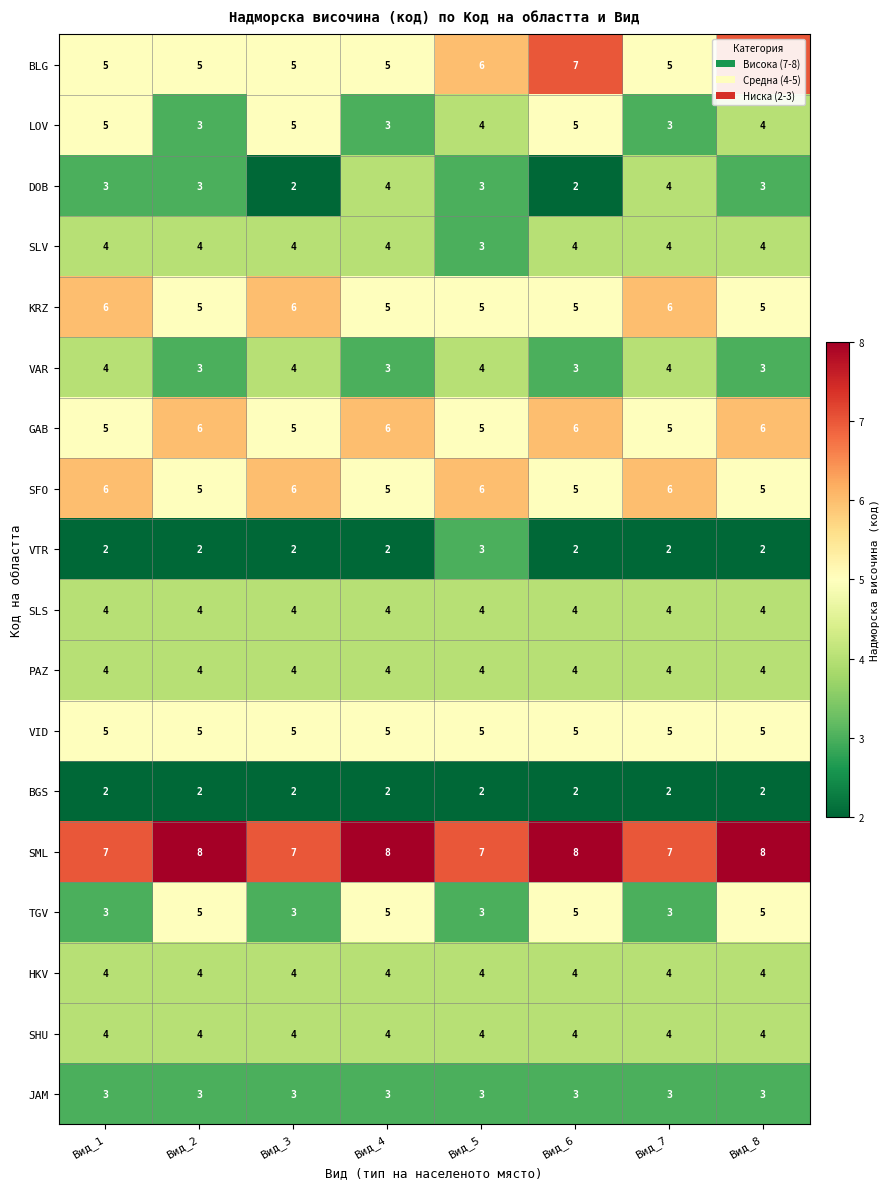

True or false: VTR has a value of 2 at Вид_3.

True